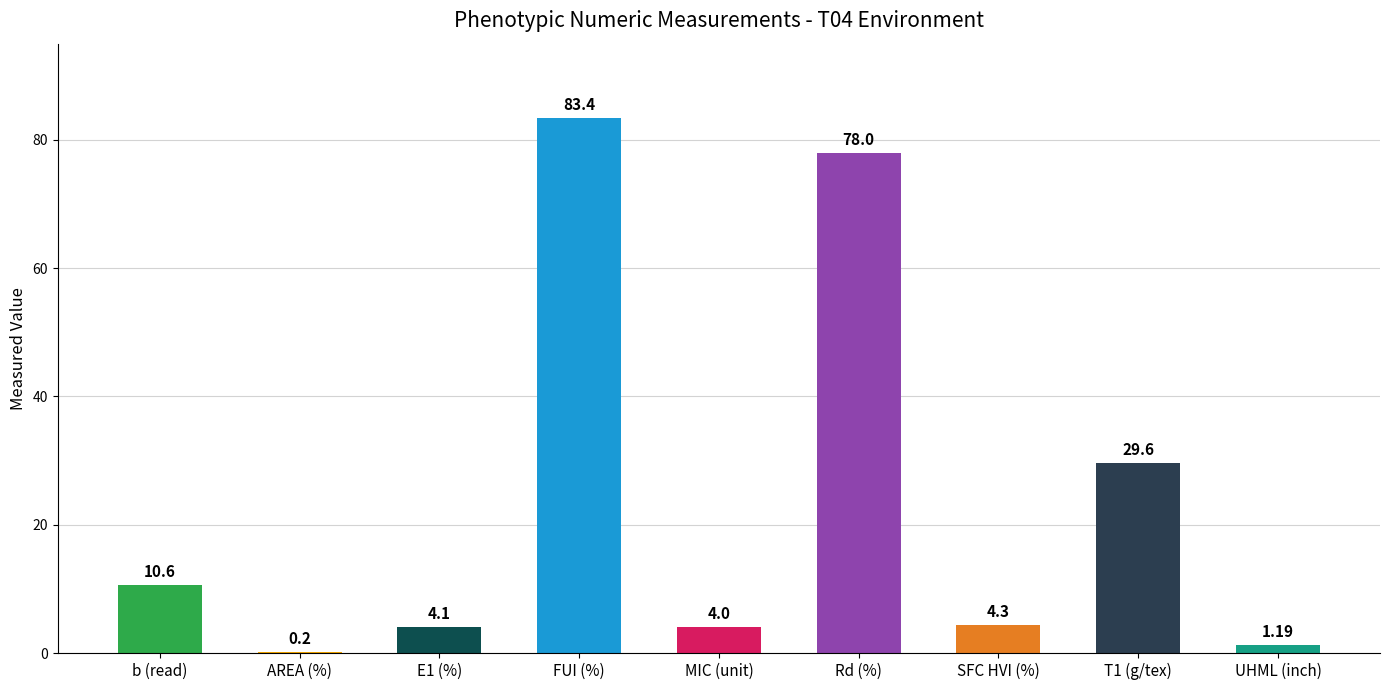

How many data points does each series have?

9